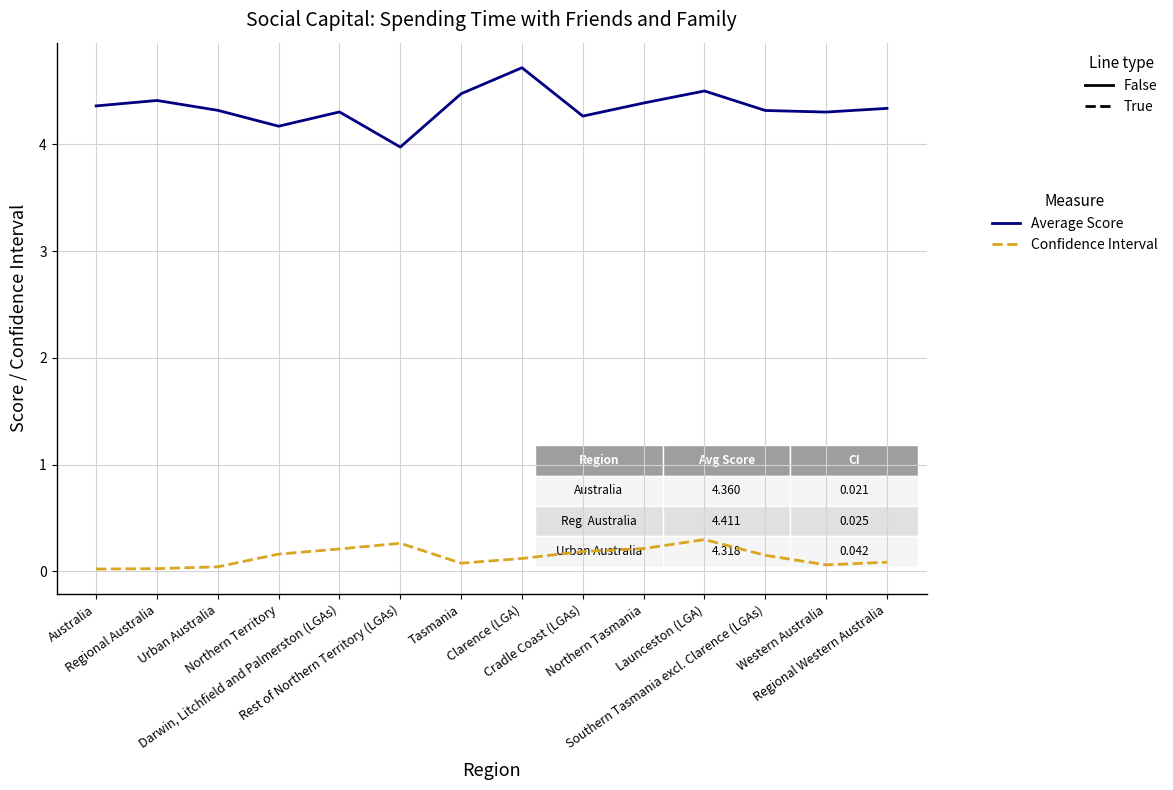

What is the maximum value shown in the chart?

4.7